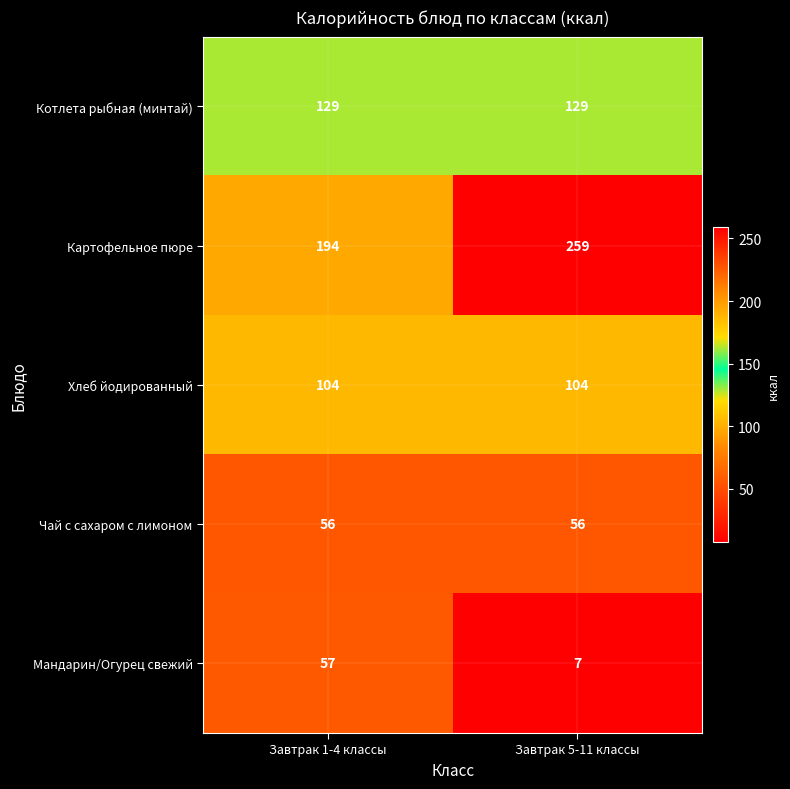

The Мандарин/Огурец свежий series shows 99 at Завтрак 1-4 классы. True or false?

False